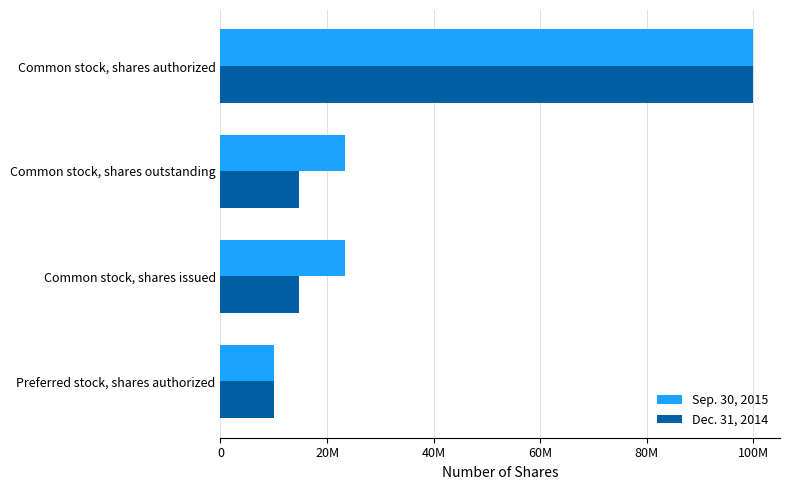

What are all the series names shown in the legend?

Sep. 30, 2015, Dec. 31, 2014